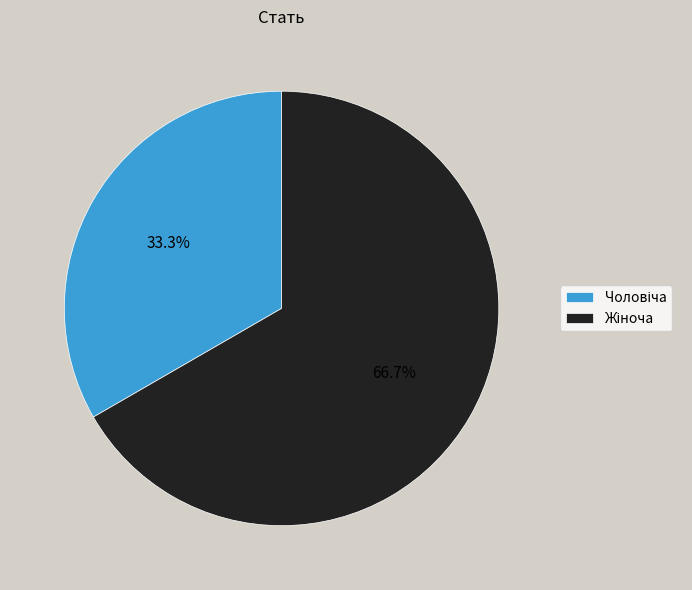

Count the number of slices in the pie.

2